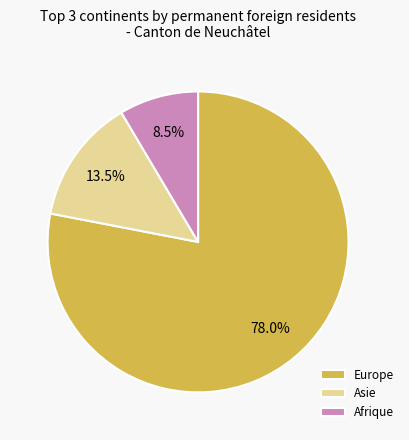

What is the ratio of the value at Afrique to the value at Asie?

0.6